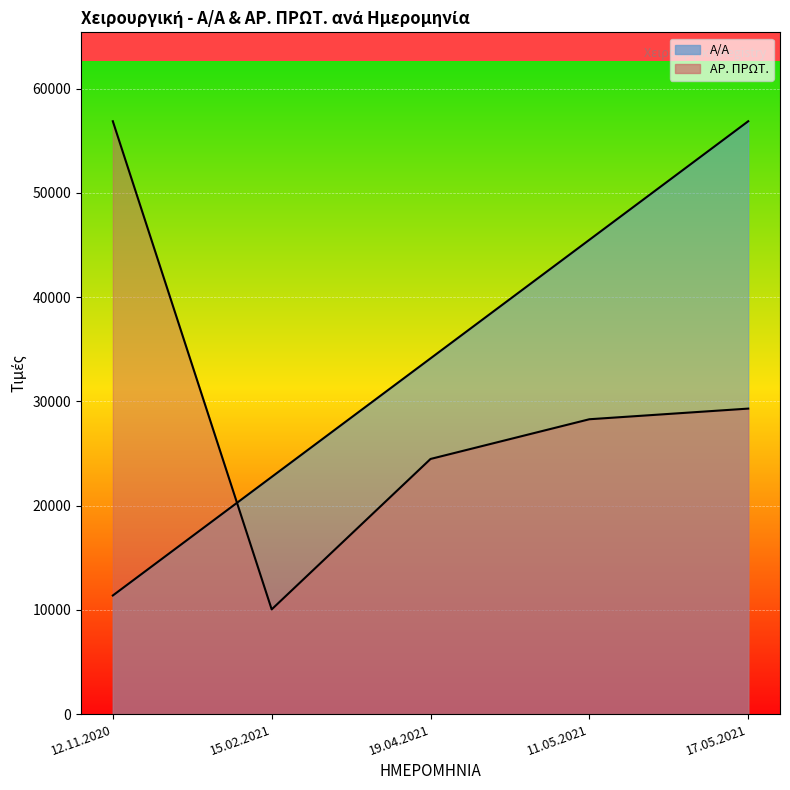

True or false: ΑΡ. ΠΡΩΤ. and Α/Α intersect in this chart.

True